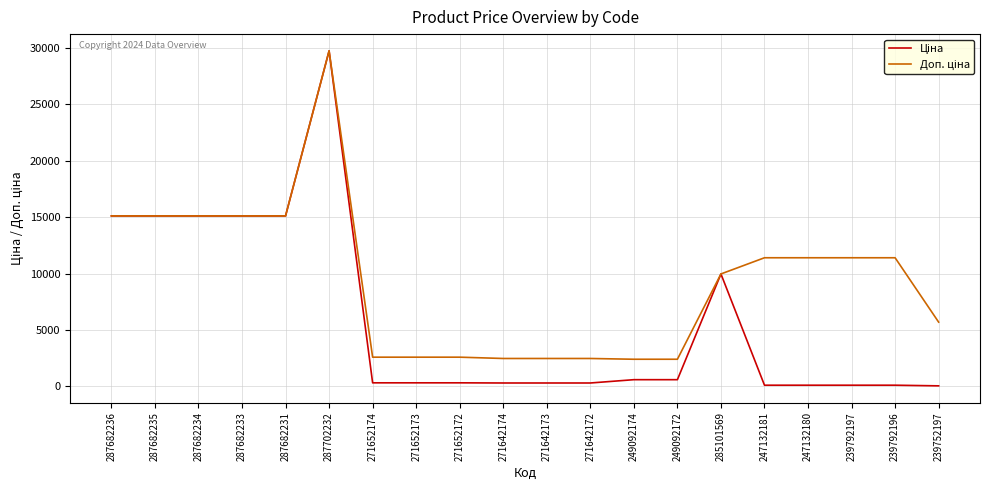

At which category is the sum across all series the highest?

287702232